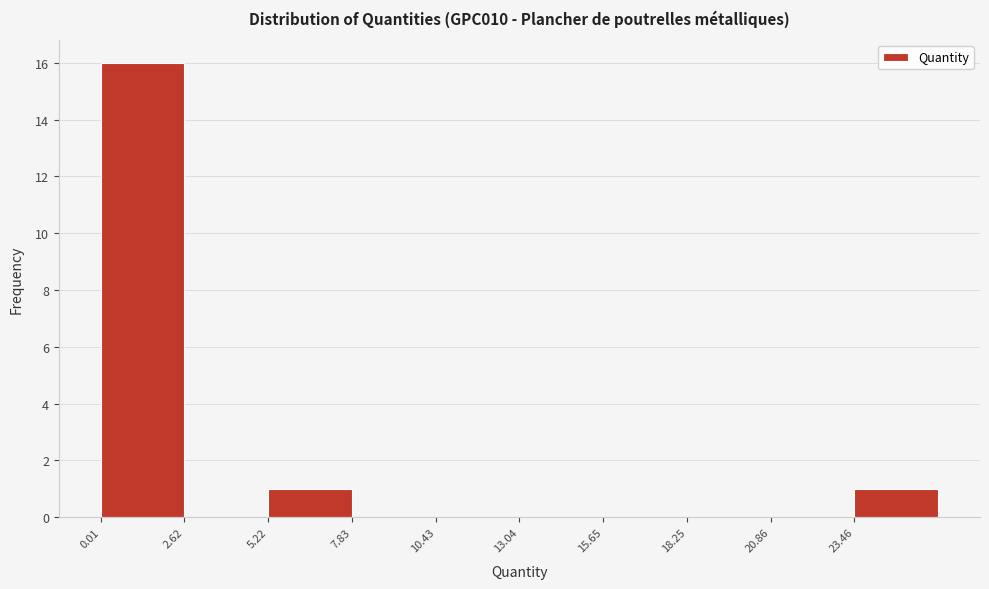

Over which range of the x-axis is the bar tallest?

0.0 to 2.5